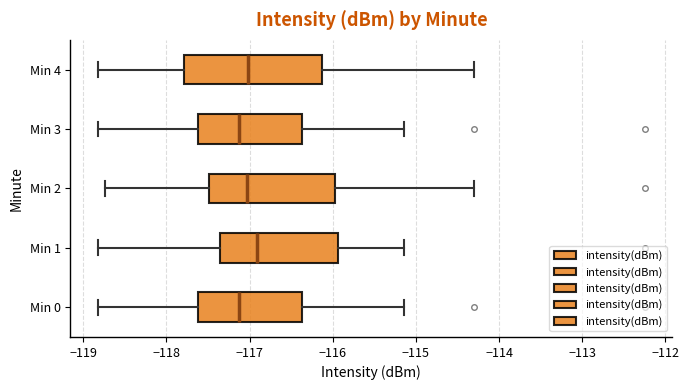

Where does the median line of the box for Min 4 sit on the x-axis? The values are not printed on the chart, so give them approximately, as read against the axis.

-117.0